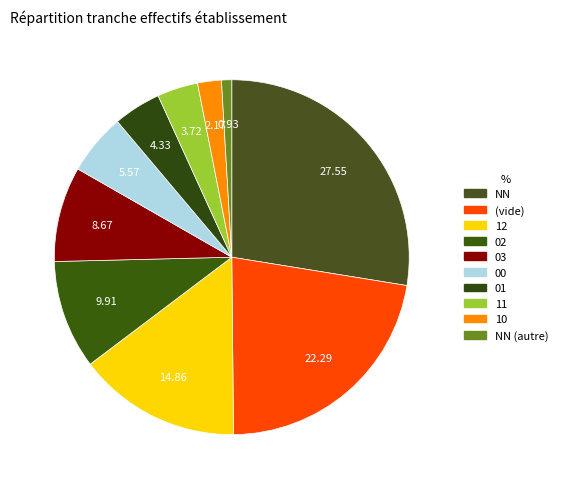

Count the number of slices in the pie.

10